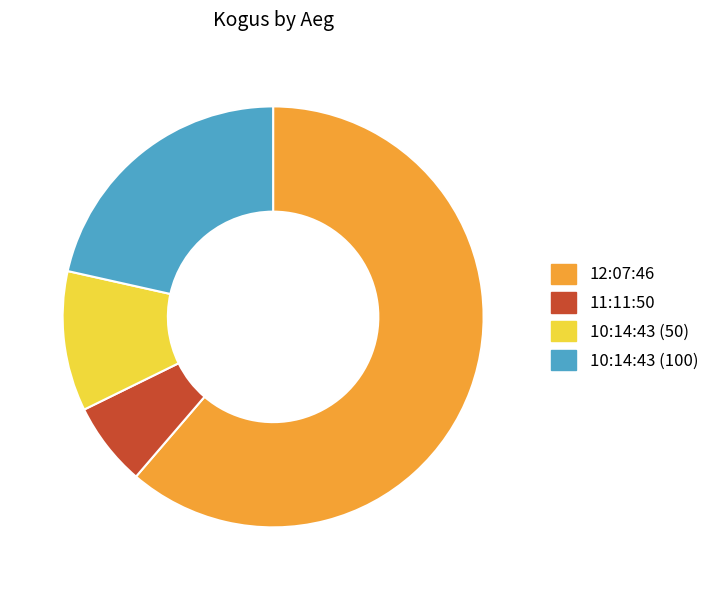

Combined, do 12:07:46 and 11:11:50 account for over 50%?

Yes